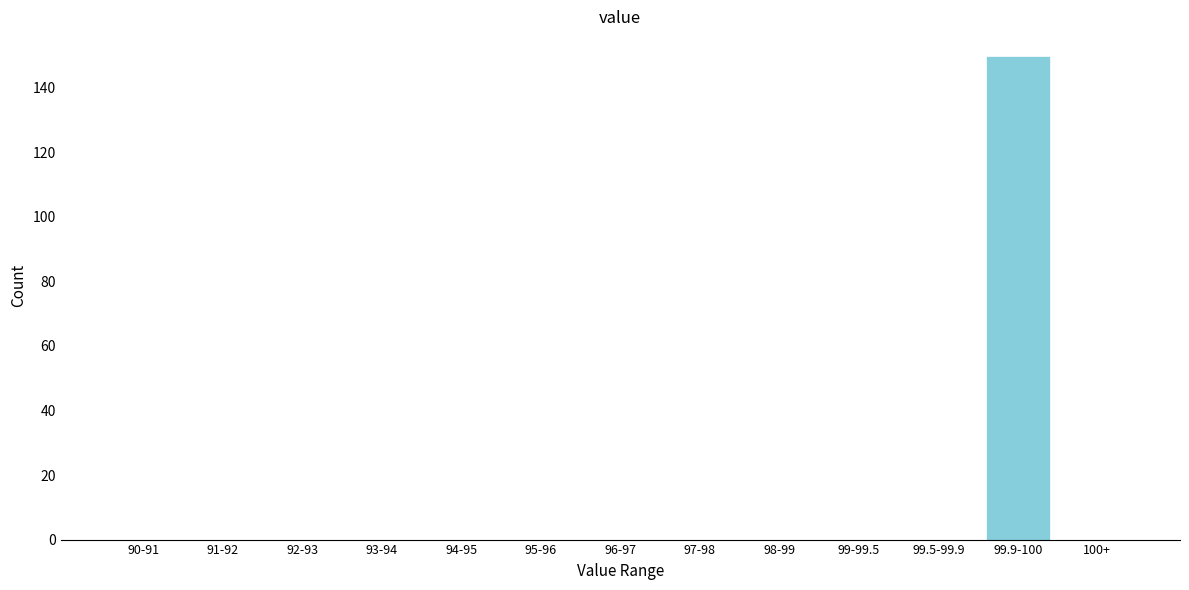

Reading left to right, transcribe all the data shown in this chart.

90-91=0	91-92=0	92-93=0	93-94=0	94-95=0	95-96=0	96-97=0	97-98=0	98-99=0	99-99.5=0	99.5-99.9=0	99.9-100=150	100+=0